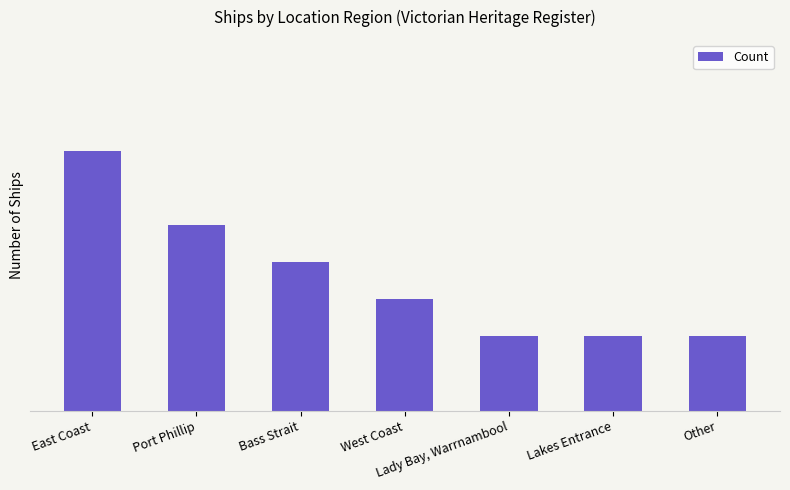

What is the sum of all values?

25